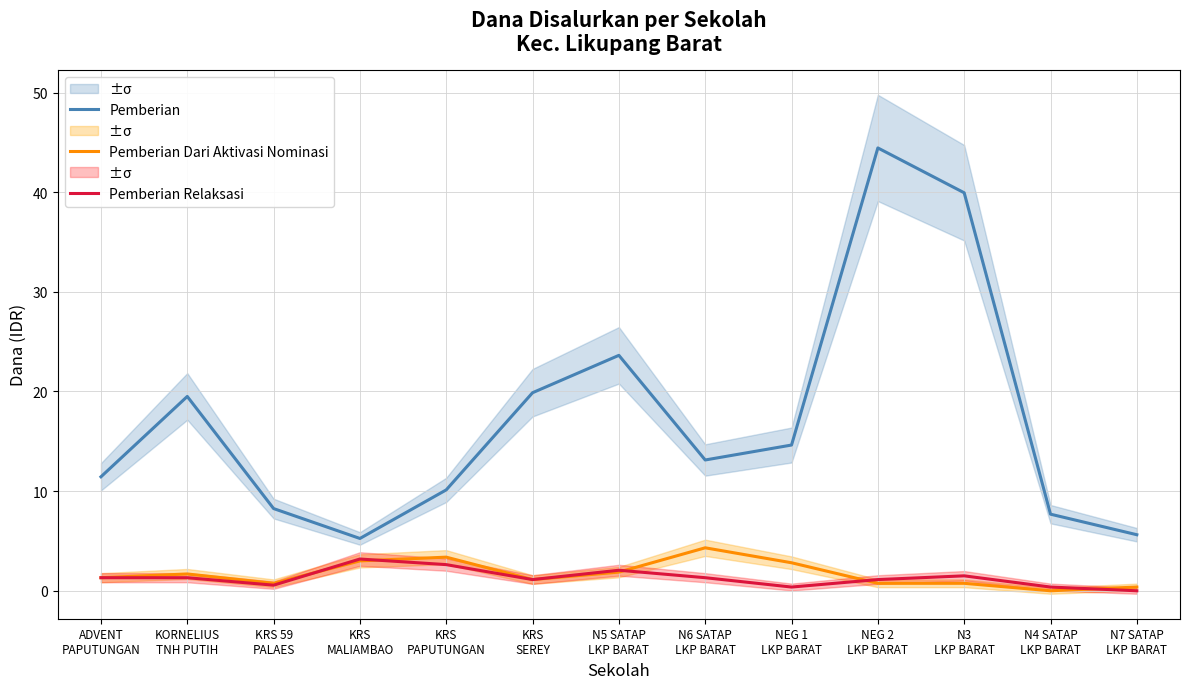

True or false: Pemberian has more than 0 points higher than both neighbors.

True